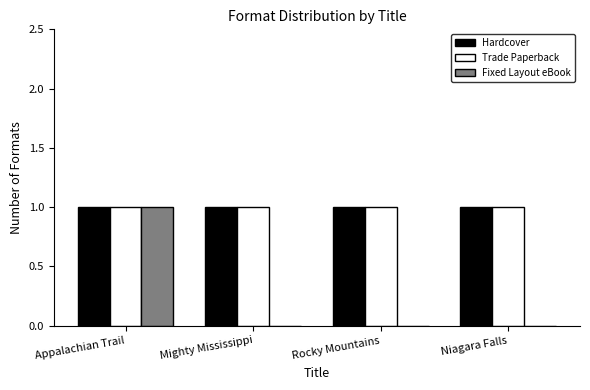

What are all the series names shown in the legend?

Hardcover, Trade Paperback, Fixed Layout eBook